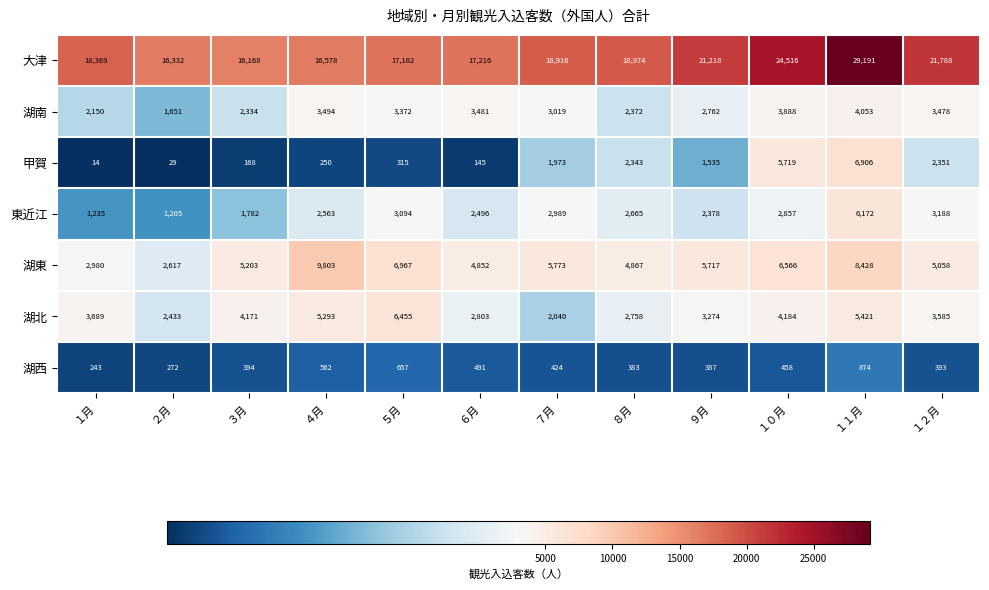

Between １月 and ４月, which series saw the biggest shift?

湖東